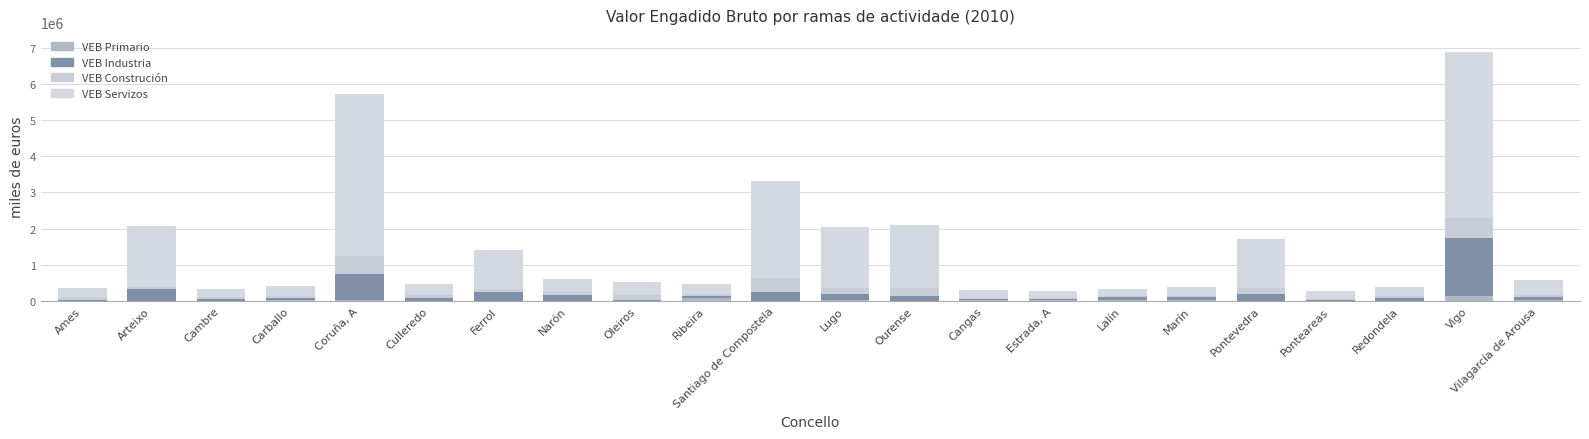

The value of VEB Construción at Vigo is 527384. True or false?

True